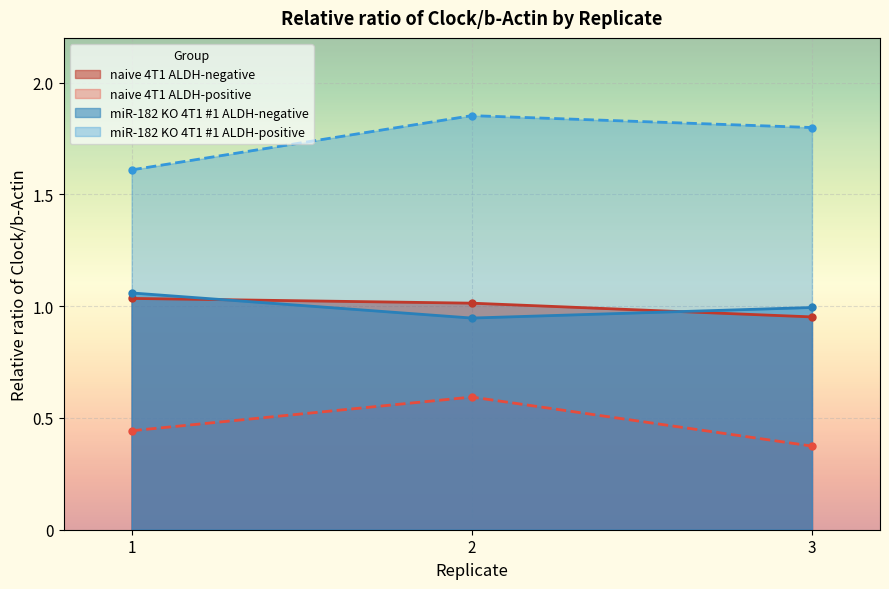

Reading right to left, transcribe all the data shown in this chart.

naive 4T1 ALDH-negative: 1.0	1.0	1.0
naive 4T1 ALDH-positive: 0.4	0.6	0.4
miR-182 KO 4T1 #1 ALDH-negative: 1.0	0.9	1.1
miR-182 KO 4T1 #1 ALDH-positive: 1.8	1.9	1.6